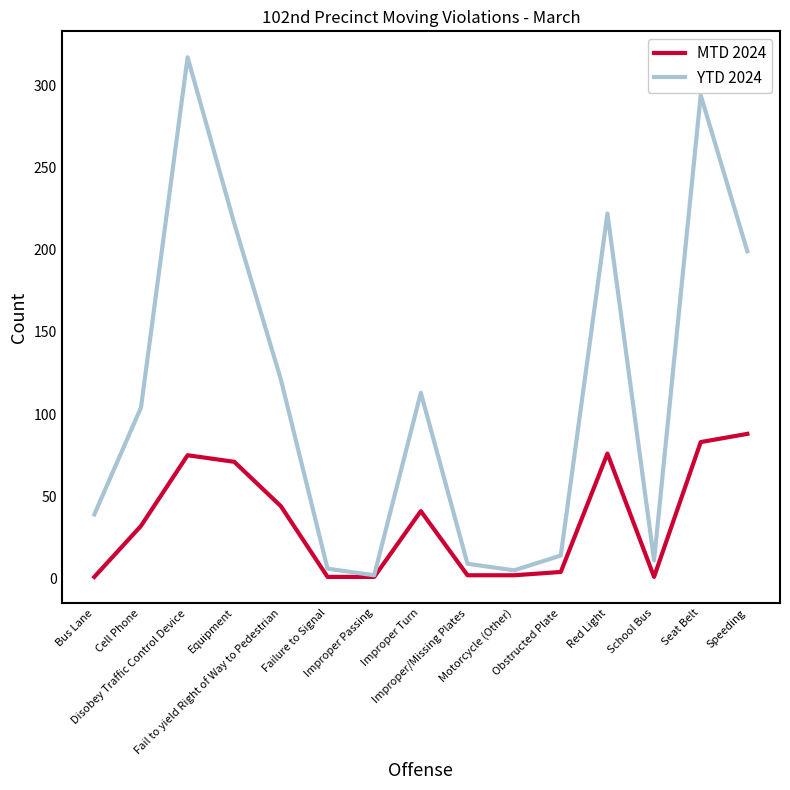

Which category has the lowest value in the YTD 2024 series?

Improper Passing